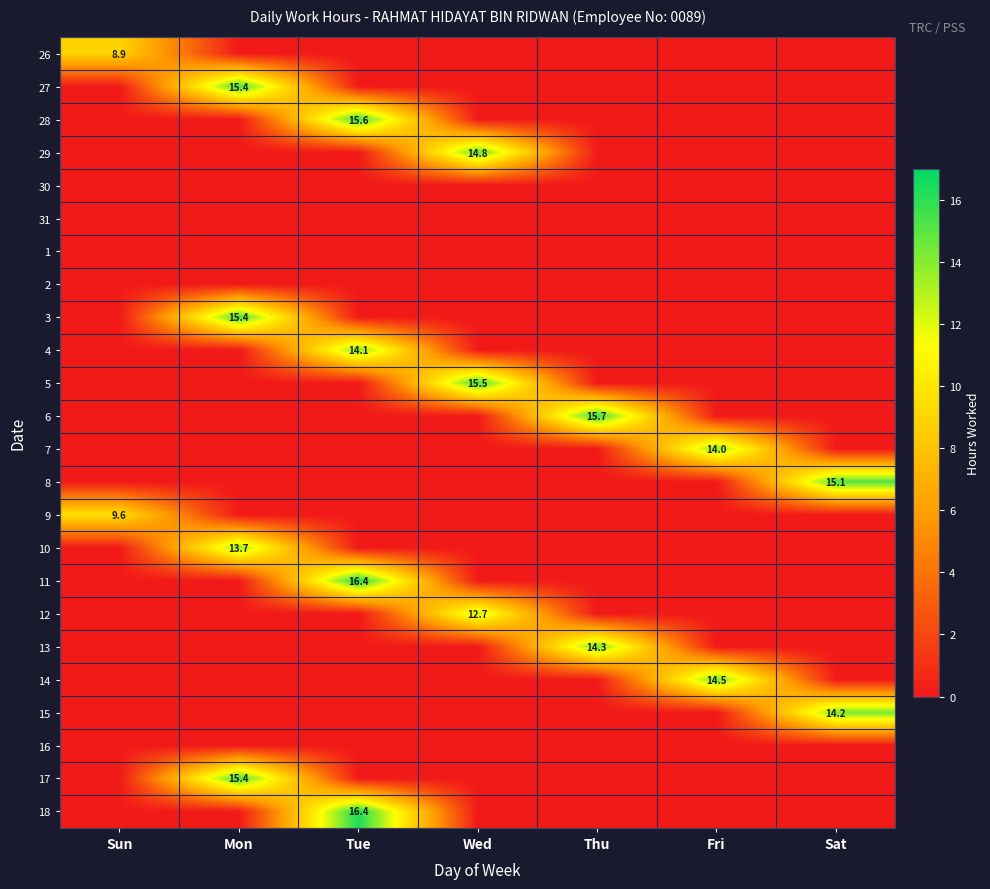

The value of 8 at Sat is 15.1. True or false?

True